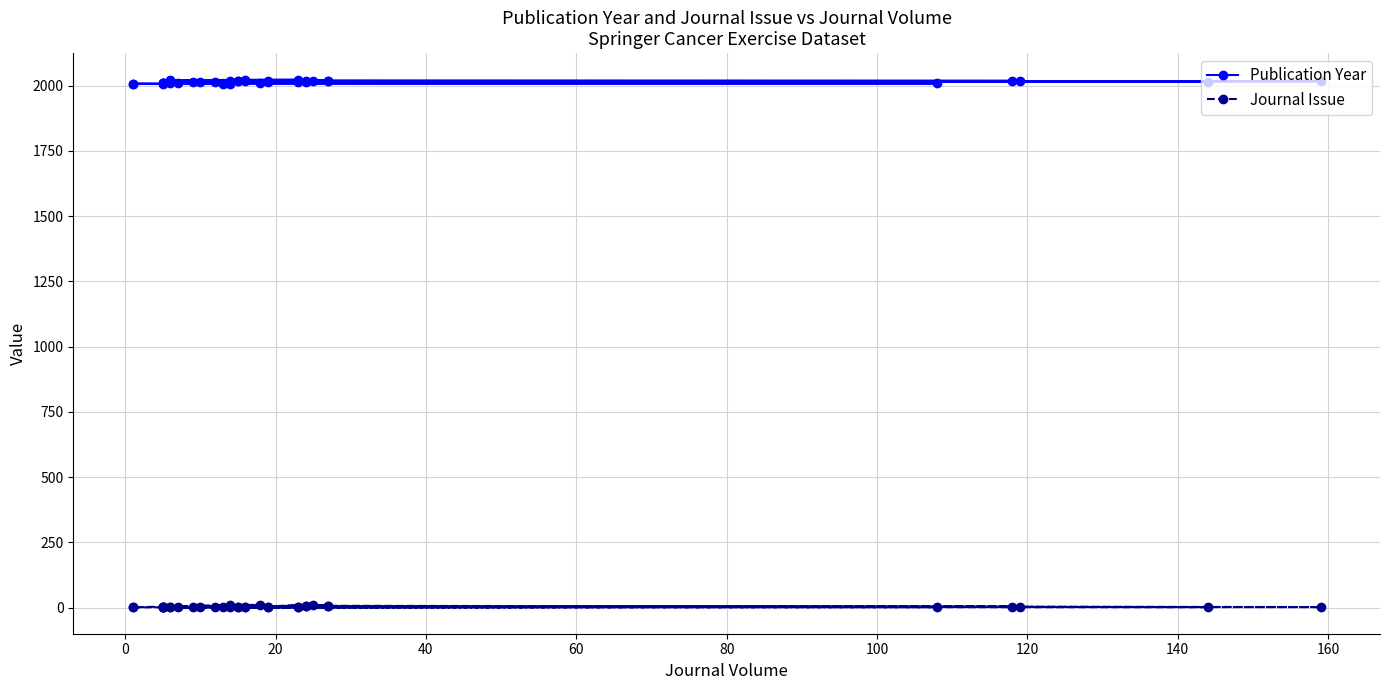

What is the value of the Journal Issue point at the 35th from the left?

1